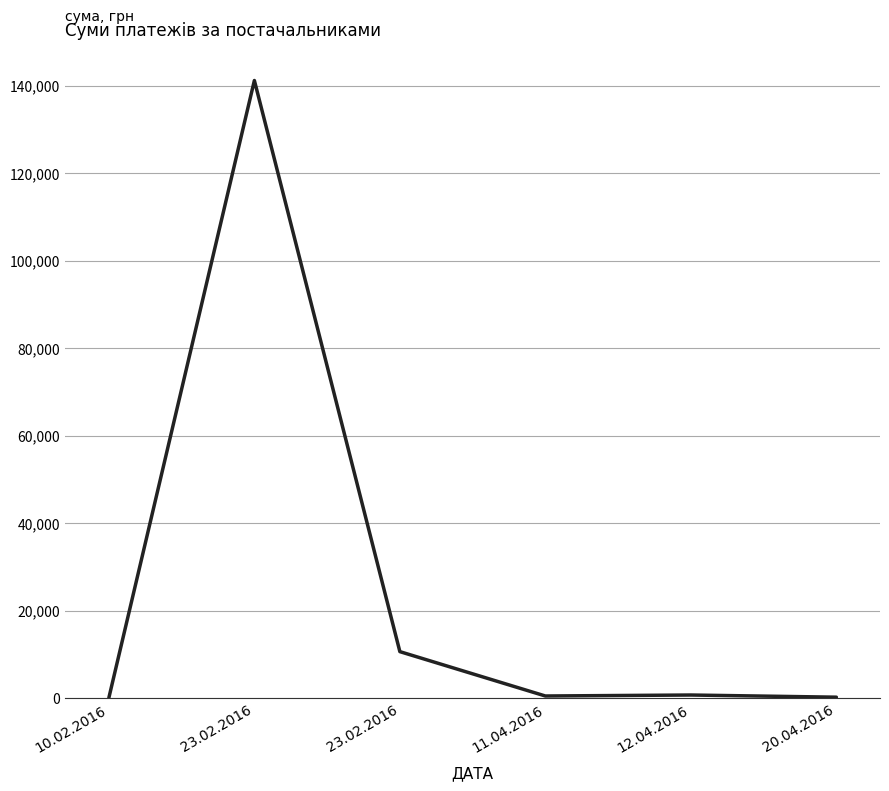

Does the chart have visible grid lines?

Yes